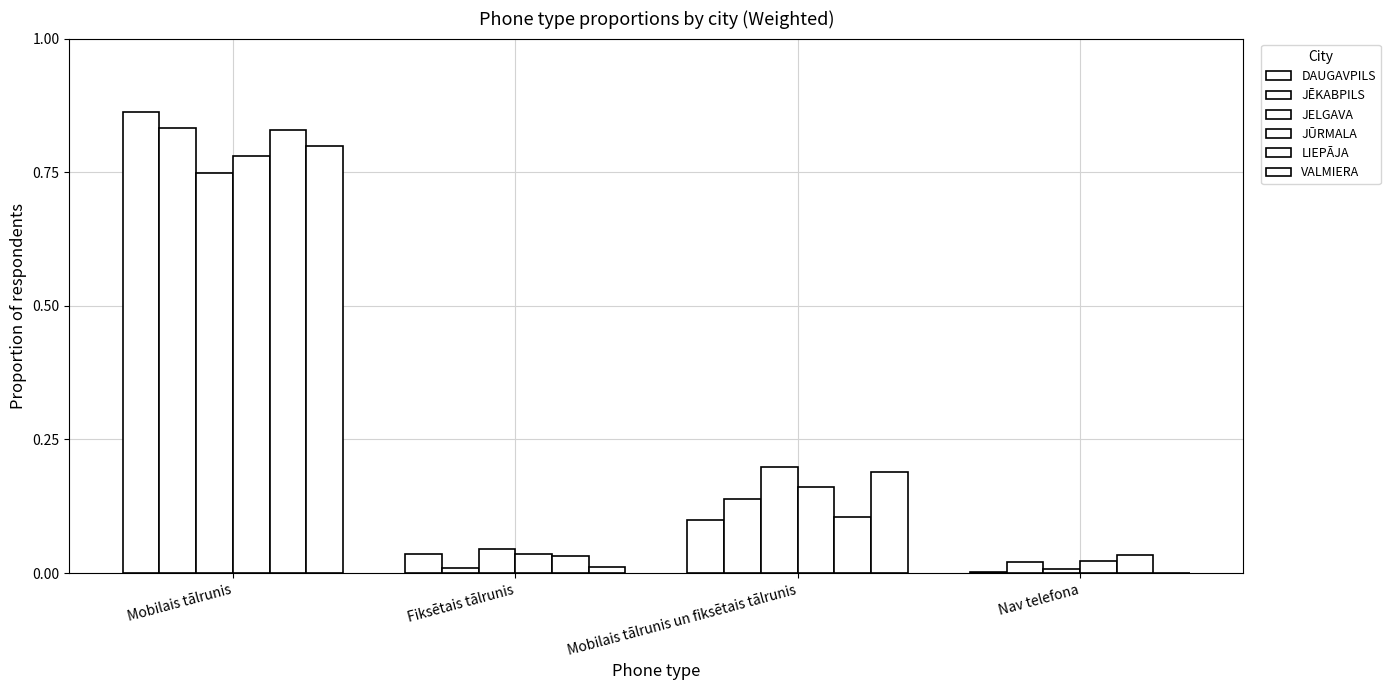

At how many categories does at least one series exceed 0?

4